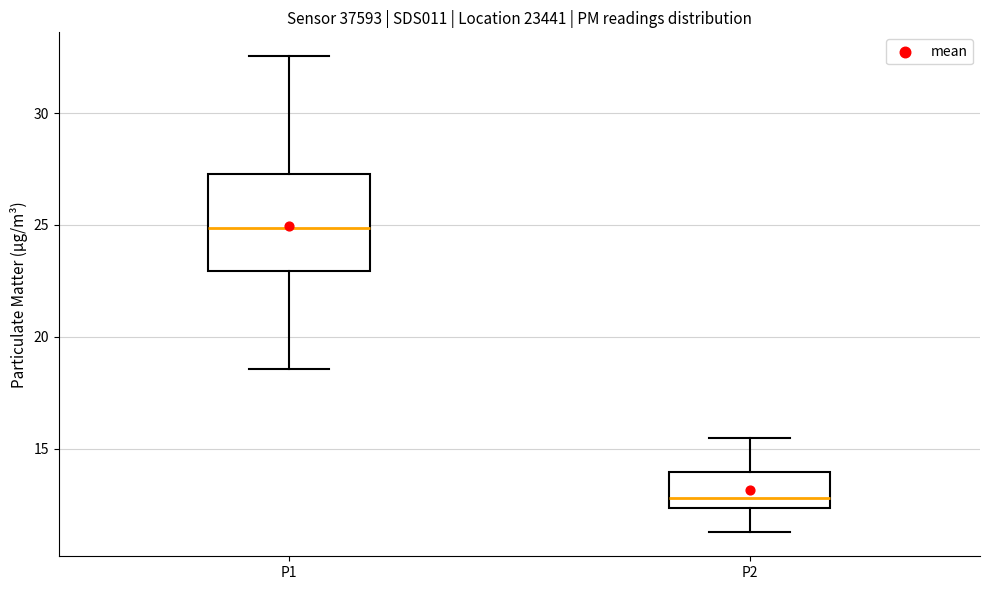

Reading left to right, transcribe this box plot: for each box, give where its median line is, the range the box spans, and where its two whiskers end, as read against the y-axis. The values are not printed on the chart, so give them approximately, as read against the axis.

P1: median 25.0, box 23.0 to 27.5, whiskers 18.5 to 32.5
P2: median 13.0, box 12.5 to 14.0, whiskers 11.5 to 15.5